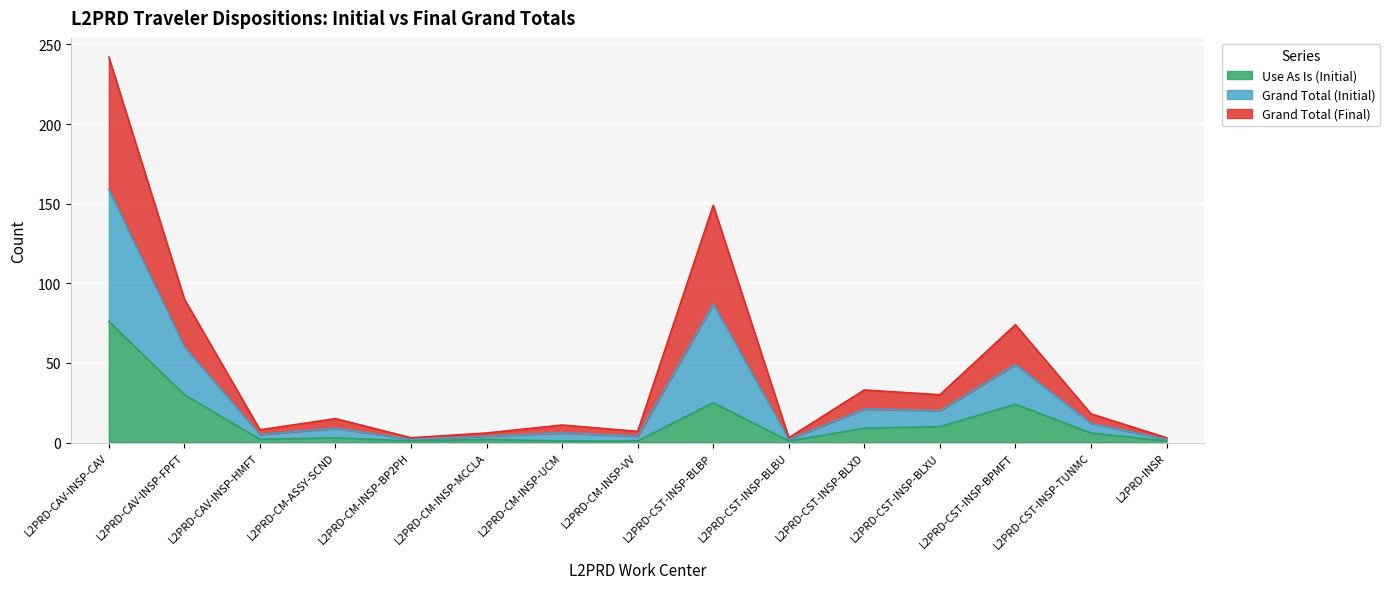

How many lines are shown in the chart?

3